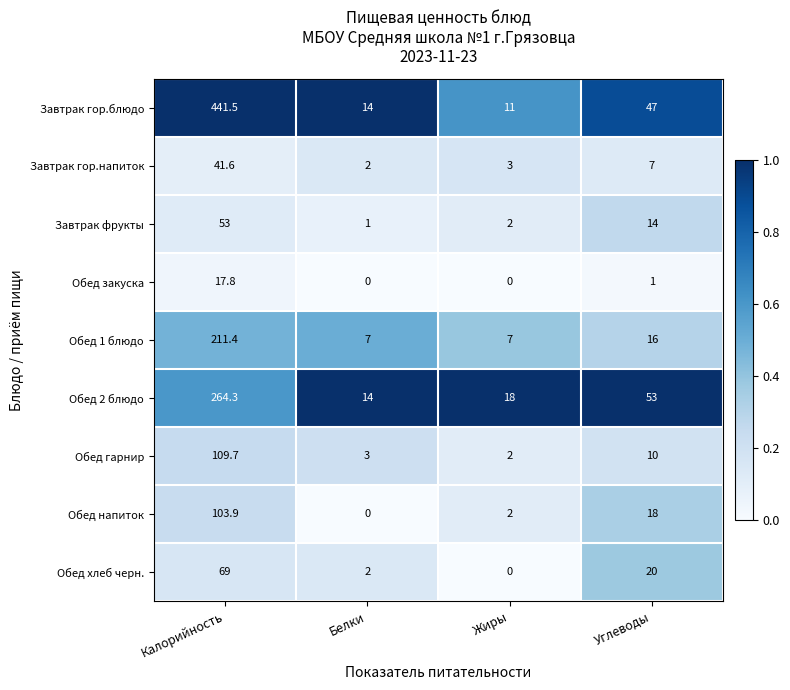

What is the sum of the Обед гарнир values at Белки and Жиры?

5.0